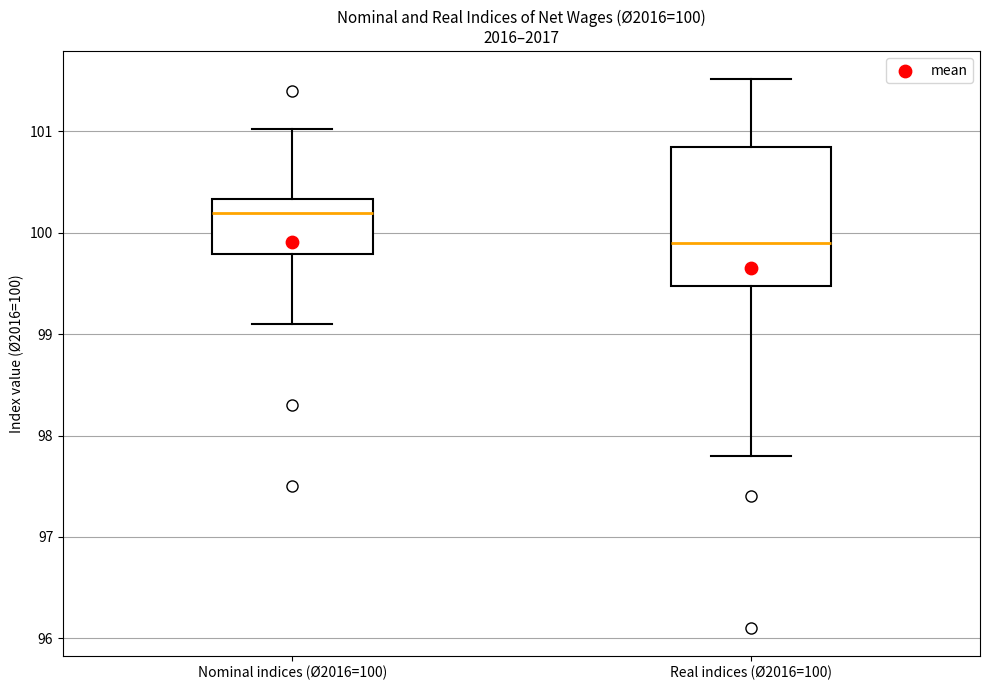

Which box is the tallest, from its lower edge to its upper edge?

Real indices (Ø2016=100)